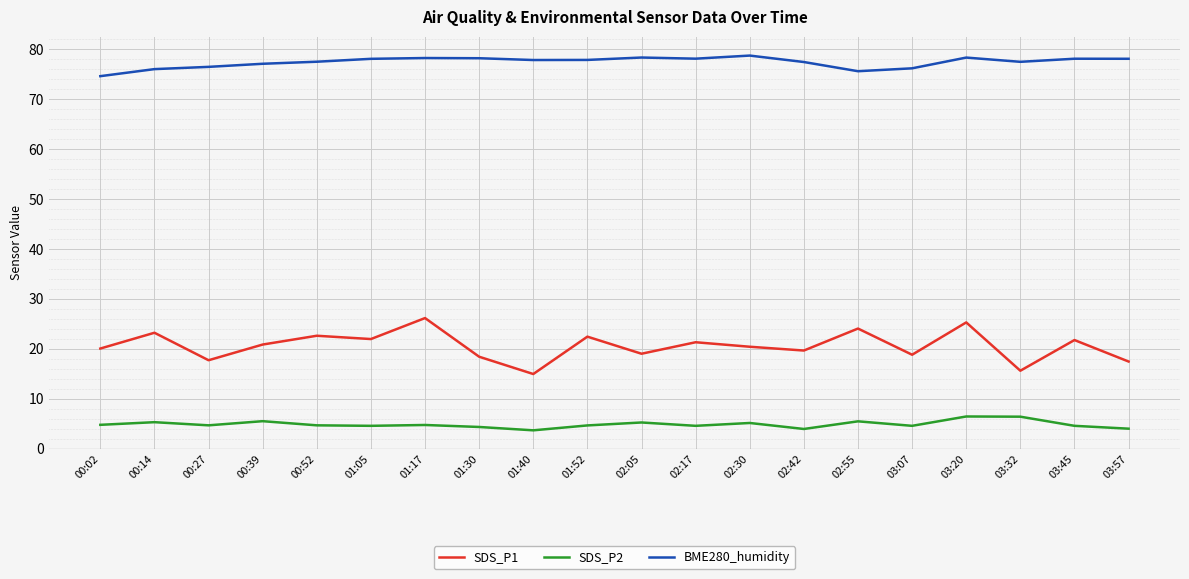

What position from the right is 01:52?

11